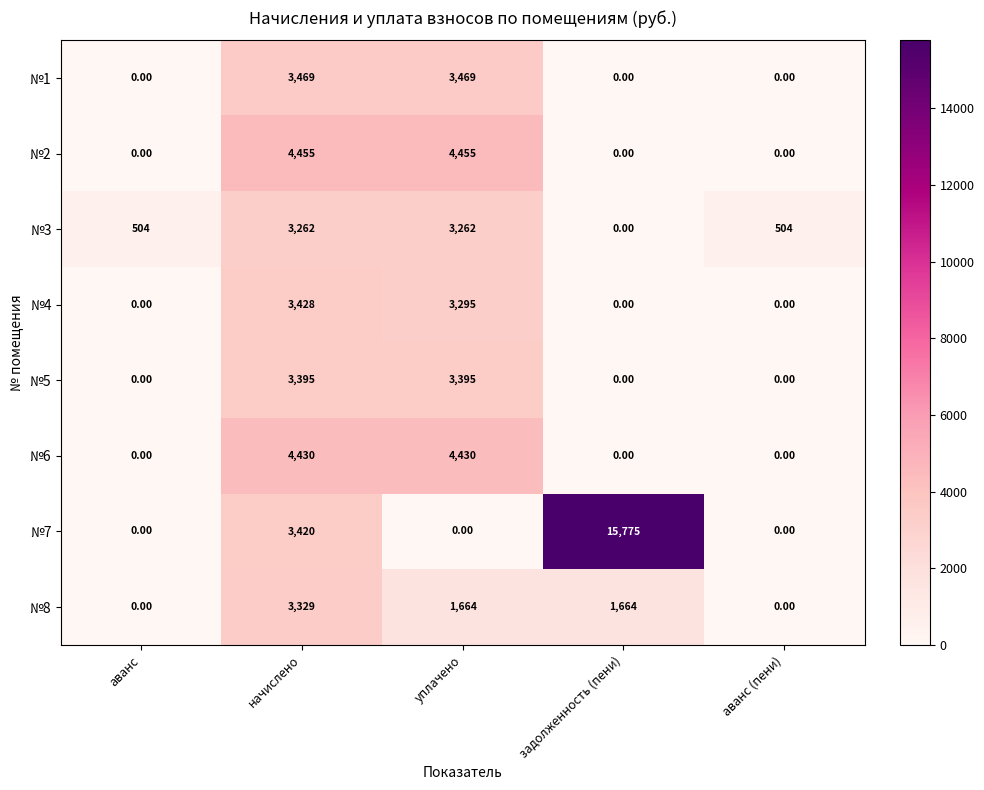

What is the total value across all series at задолженность (пени)?

17439